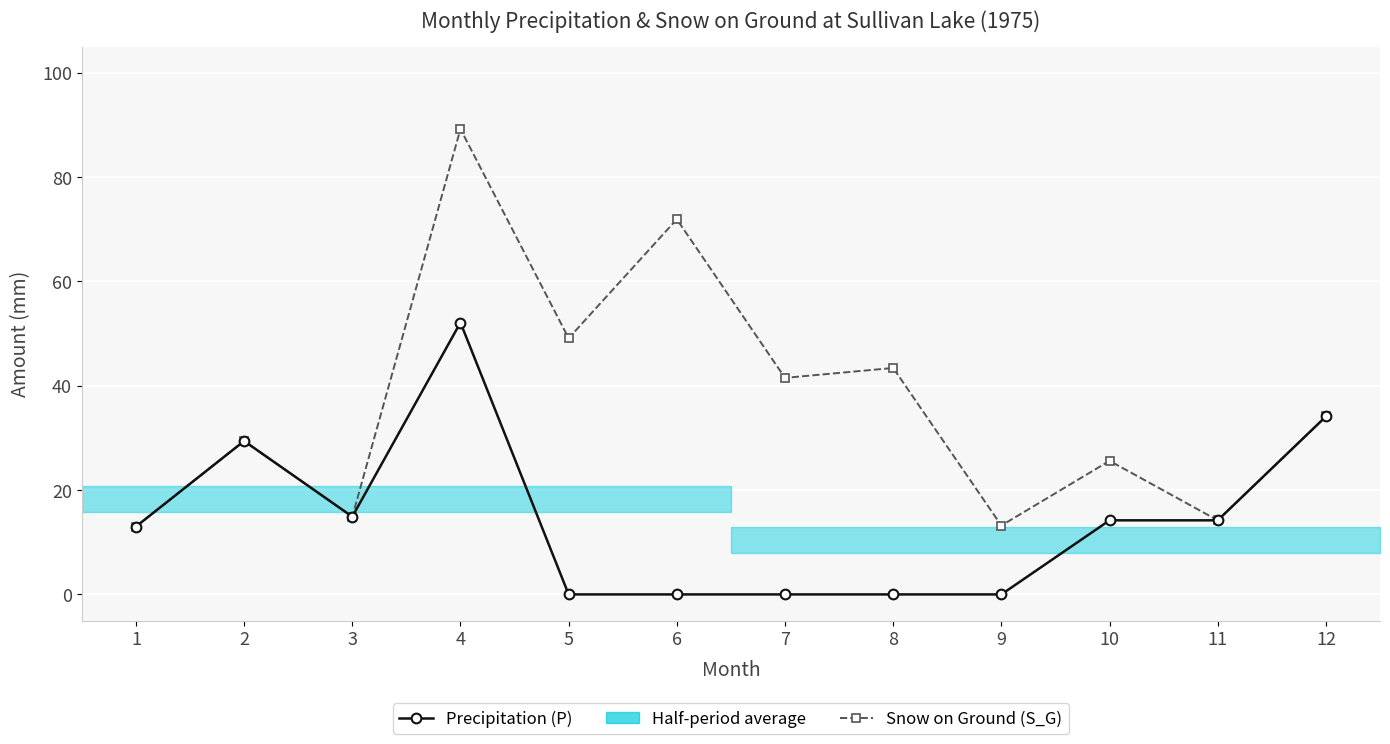

What is the difference between the maximum and minimum values in the Snow on Ground (S_G) series?

76.2